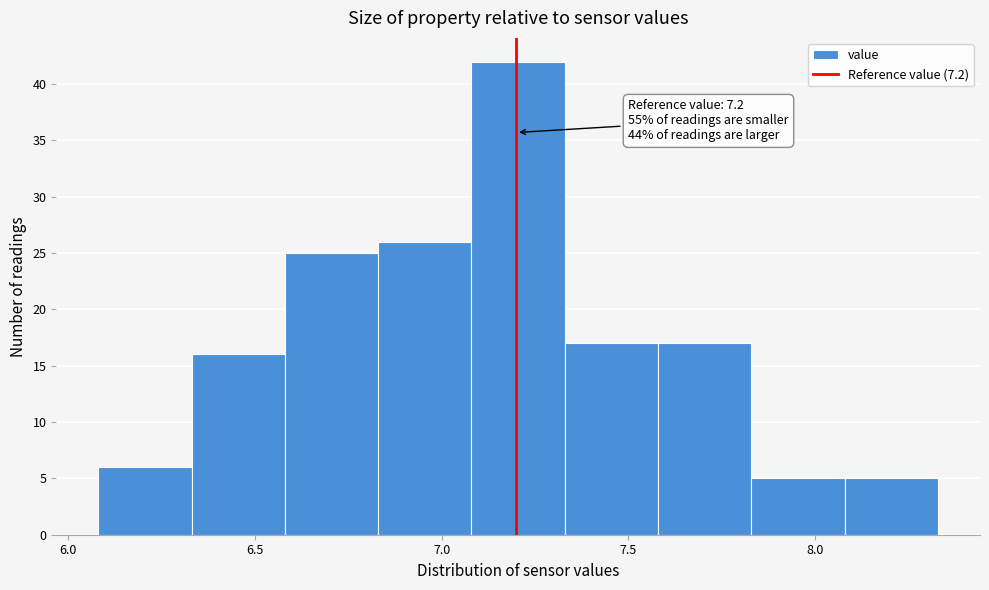

Which range on the x-axis has the tallest bar?

7.08 to 7.33